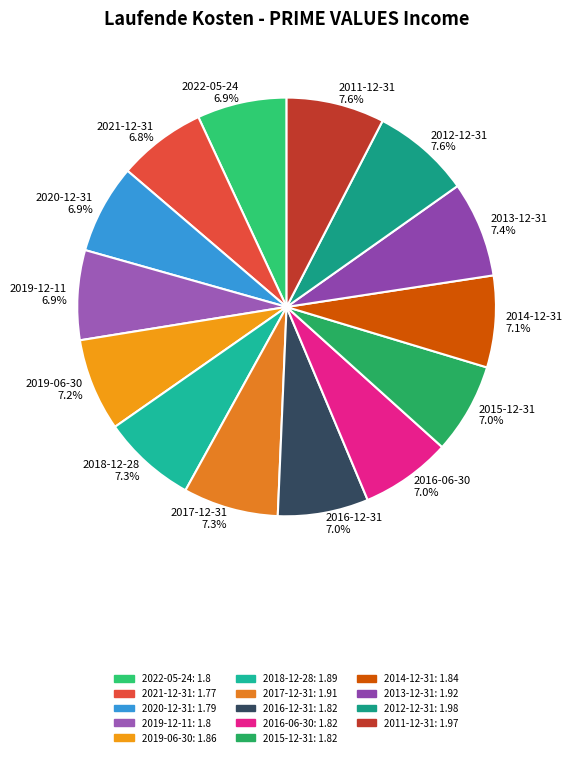

Count the number of slices in the pie.

14